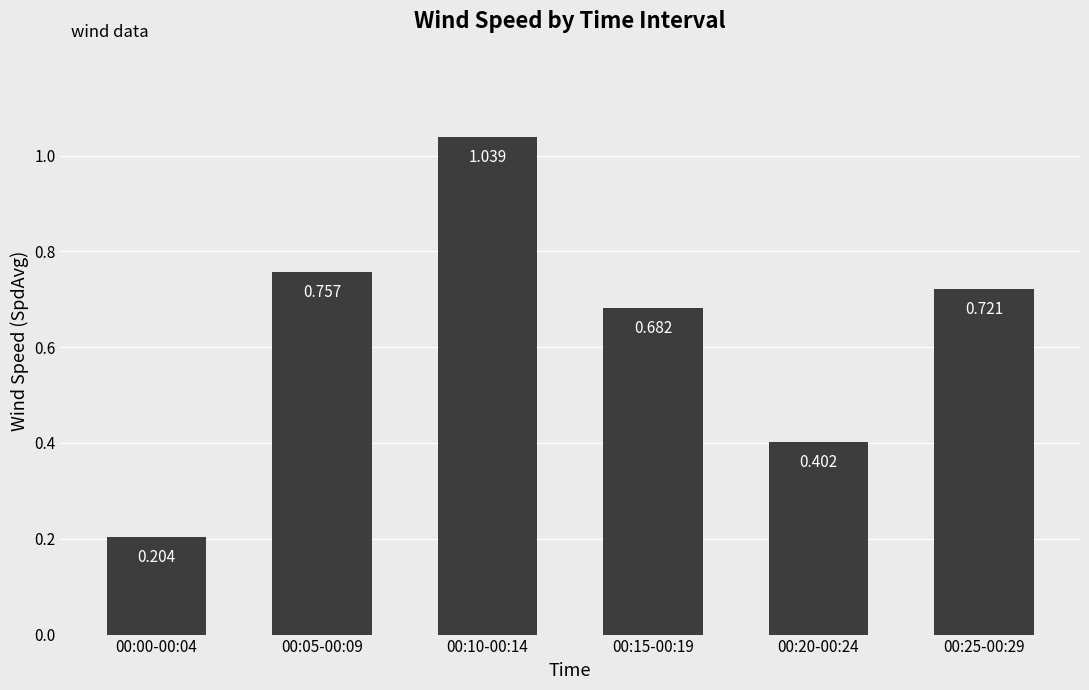

What position from the right is 00:10-00:14?

4